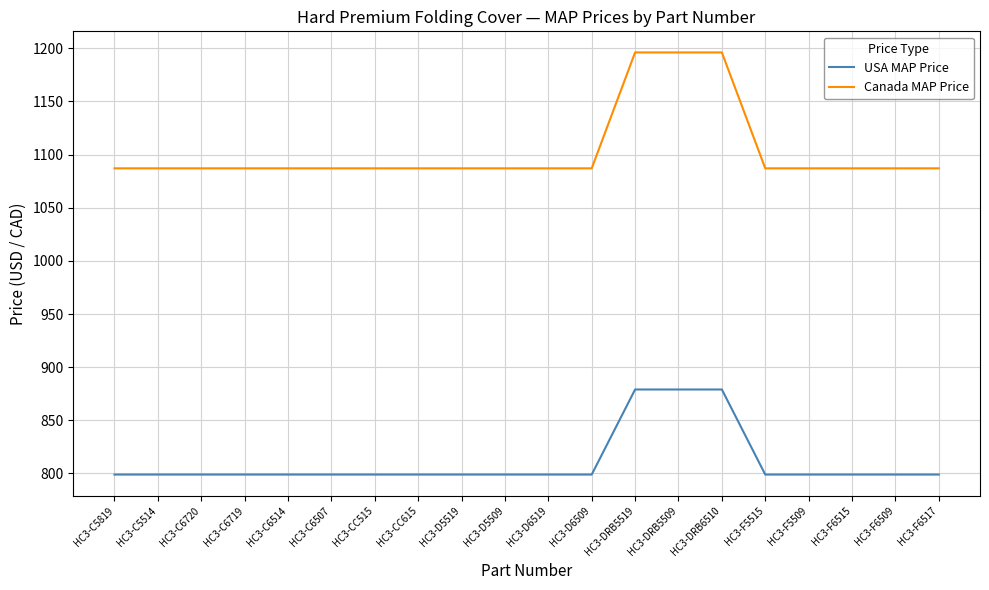

List the series in order of their overall mean, highest first.

Canada MAP Price, USA MAP Price